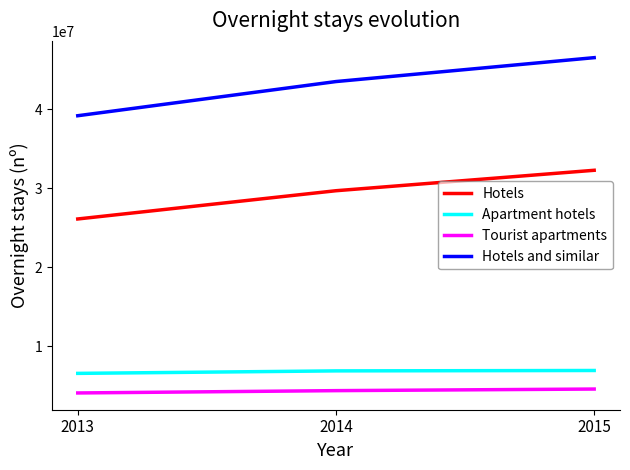

List the series in order of their peak value, highest first.

Hotels and similar, Hotels, Apartment hotels, Tourist apartments